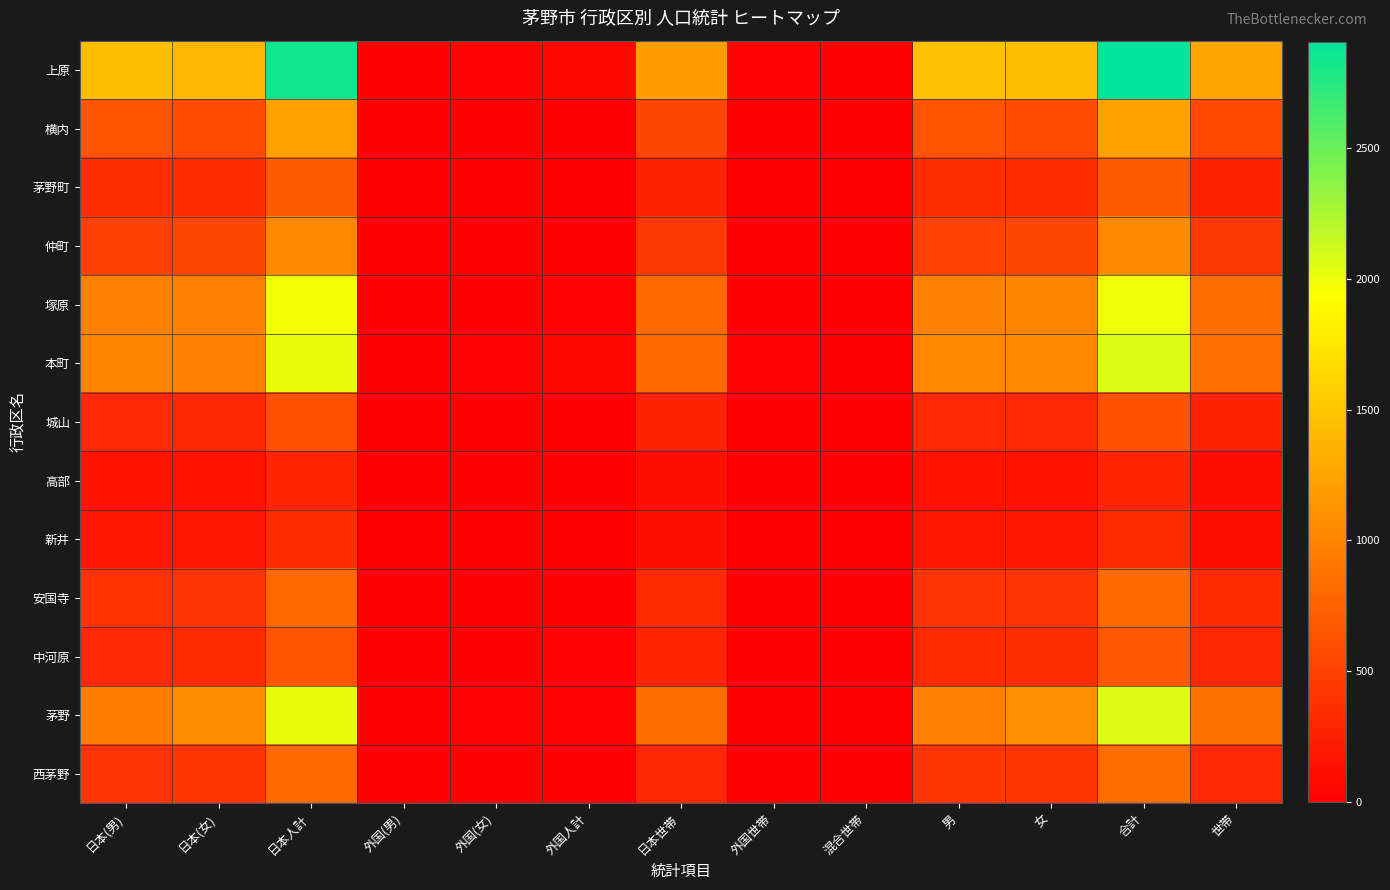

At which category is the sum across all series the highest?

合計